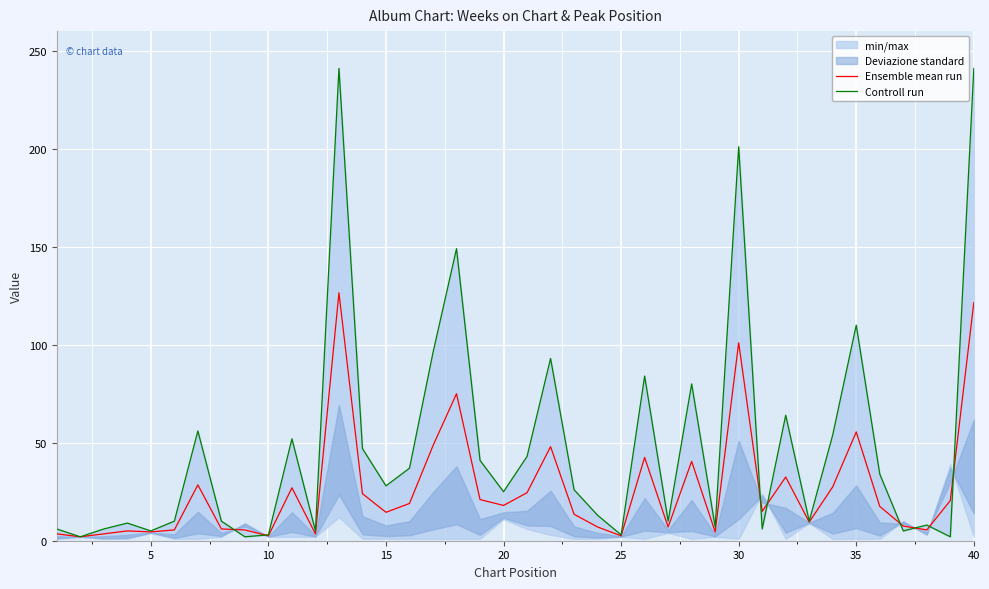

The Ensemble mean run series shows 209.9 at 40. True or false?

False